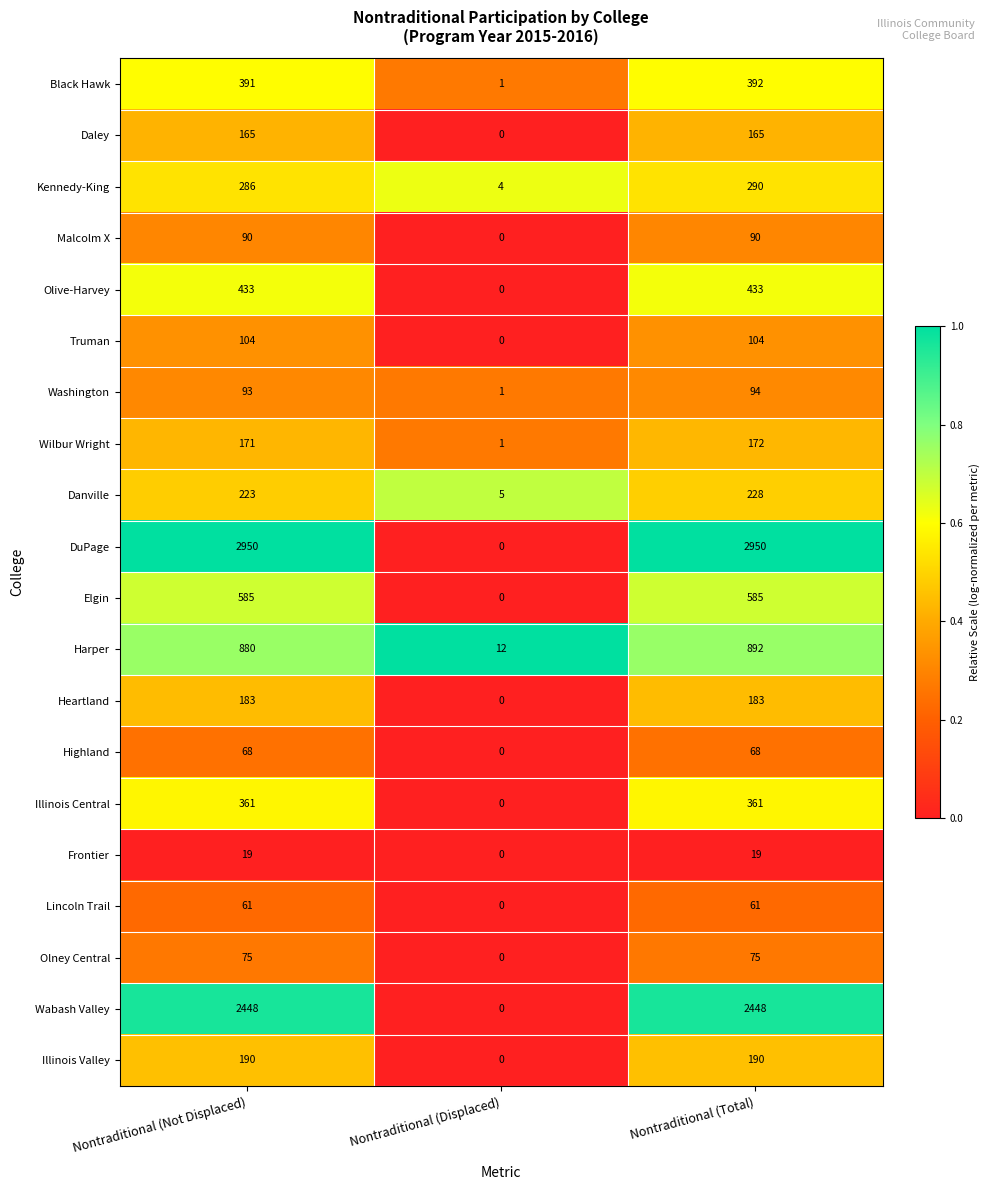

Which category has the lowest value in the Elgin series?

Nontraditional (Displaced)